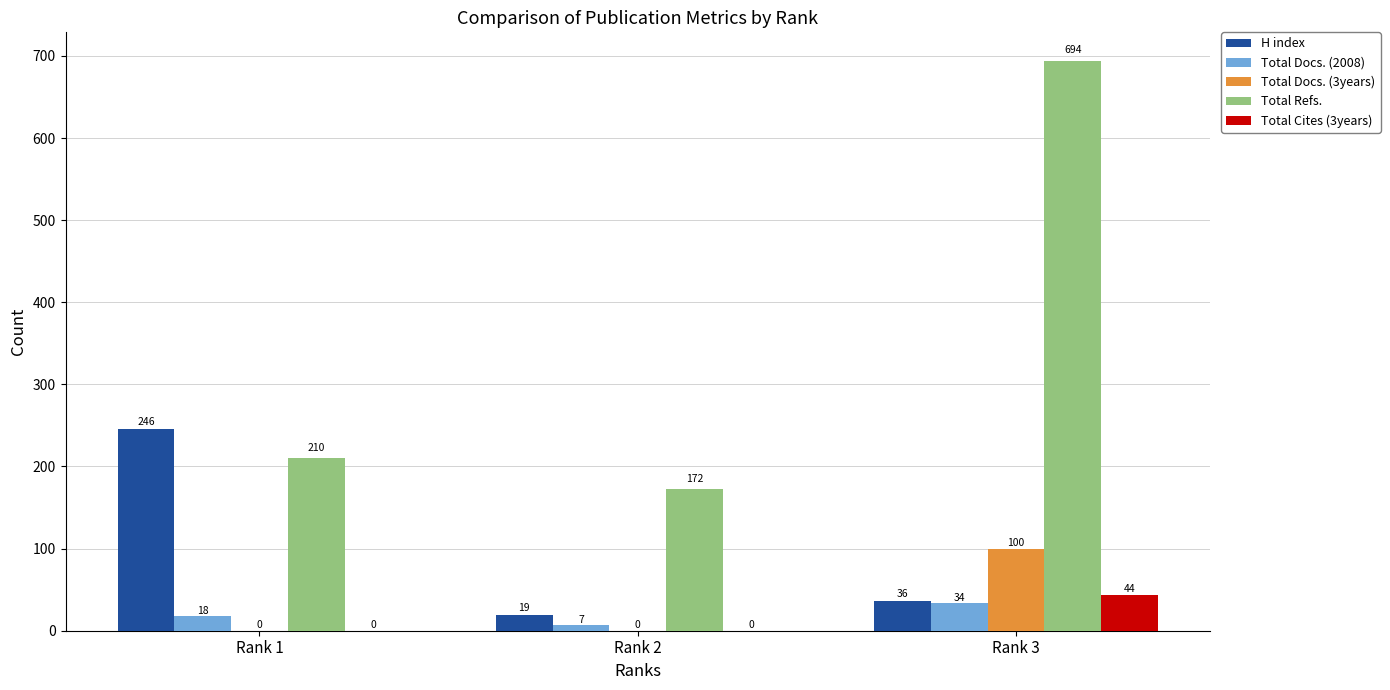

What is the sum of the Total Docs. (2008) values at Rank 2 and Rank 1?

25